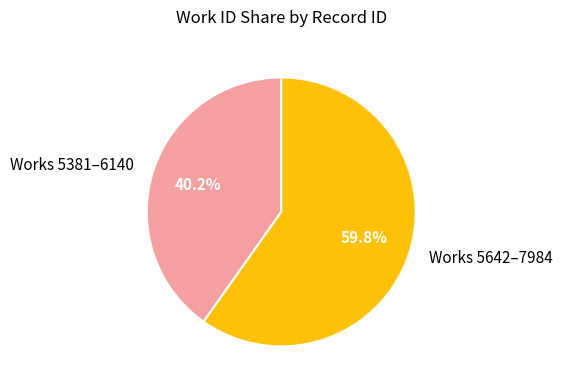

What is the majority slice?

Works 5642–7984